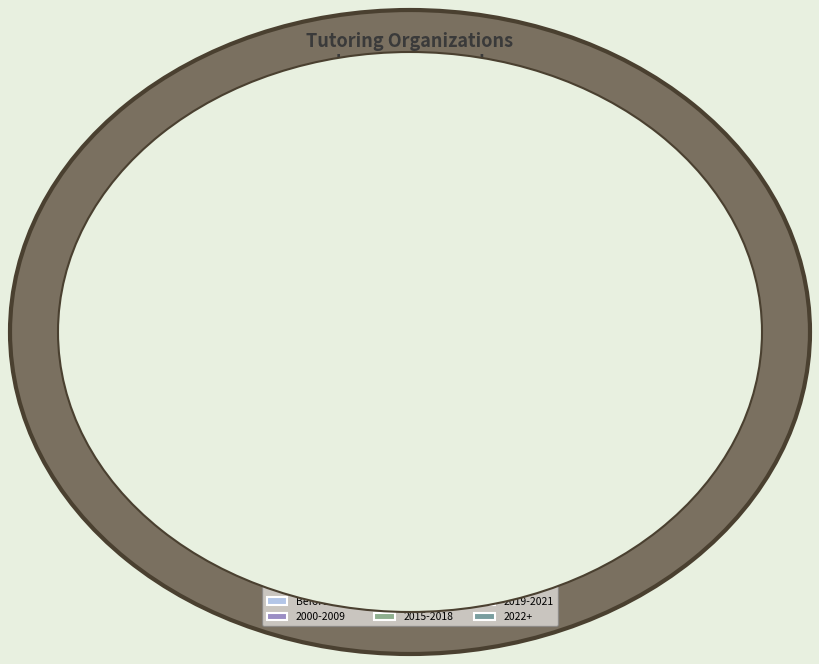

Between 2019-2021 and 2015-2018, which is larger?

2015-2018